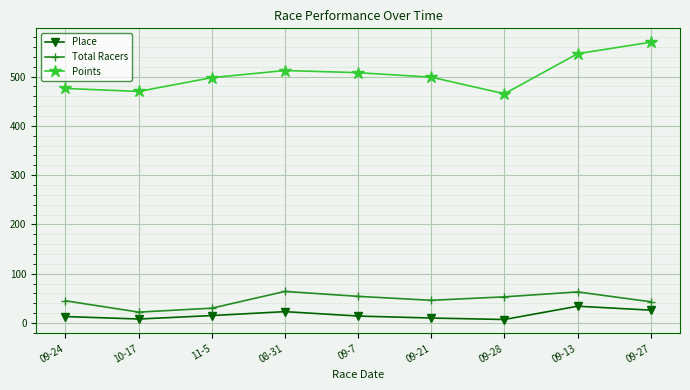

In Points, how many points are lower than both neighbors (excluding endpoints)?

2